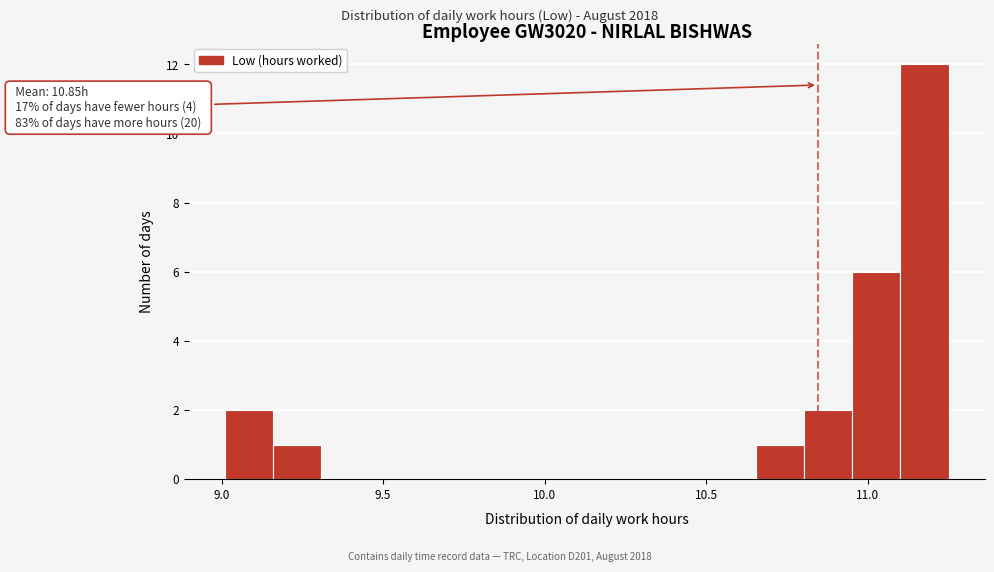

Read against the x-axis, roughly where is the centre of the tallest bar?

11.20